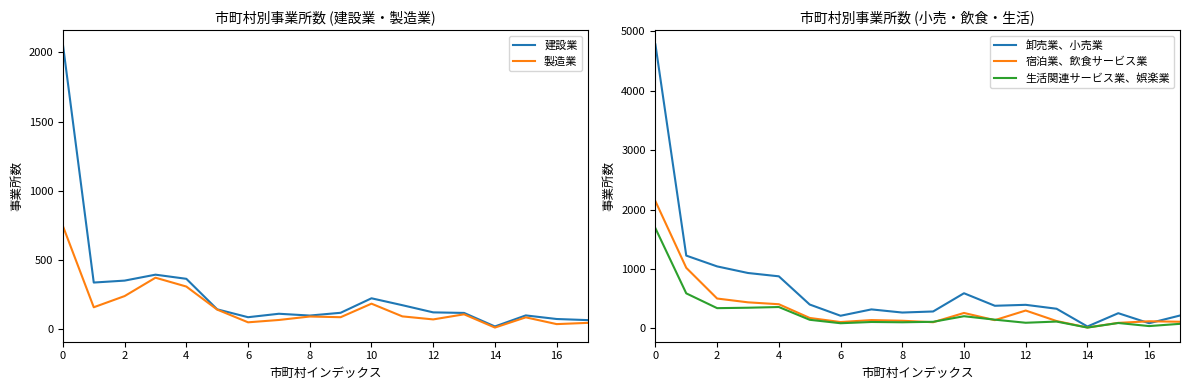

Reading left to right, what are all the values shown in this chart?

建設業: 2058	334	348	391	361	140	83	108	95	115	220	170	118	114	16	96	70	62
製造業: 743	155	236	369	305	138	46	63	88	83	181	89	67	104	8	82	33	42
卸売業、小売業: 4780	1224	1042	931	875	400	211	318	265	283	590	379	395	329	30	254	85	215
宿泊業、飲食サービス業: 2141	1018	501	437	405	174	105	138	127	102	258	137	299	122	13	91	118	110
生活関連サービス業、娯楽業: 1685	588	339	346	358	143	85	106	101	109	203	145	93	113	12	89	37	75